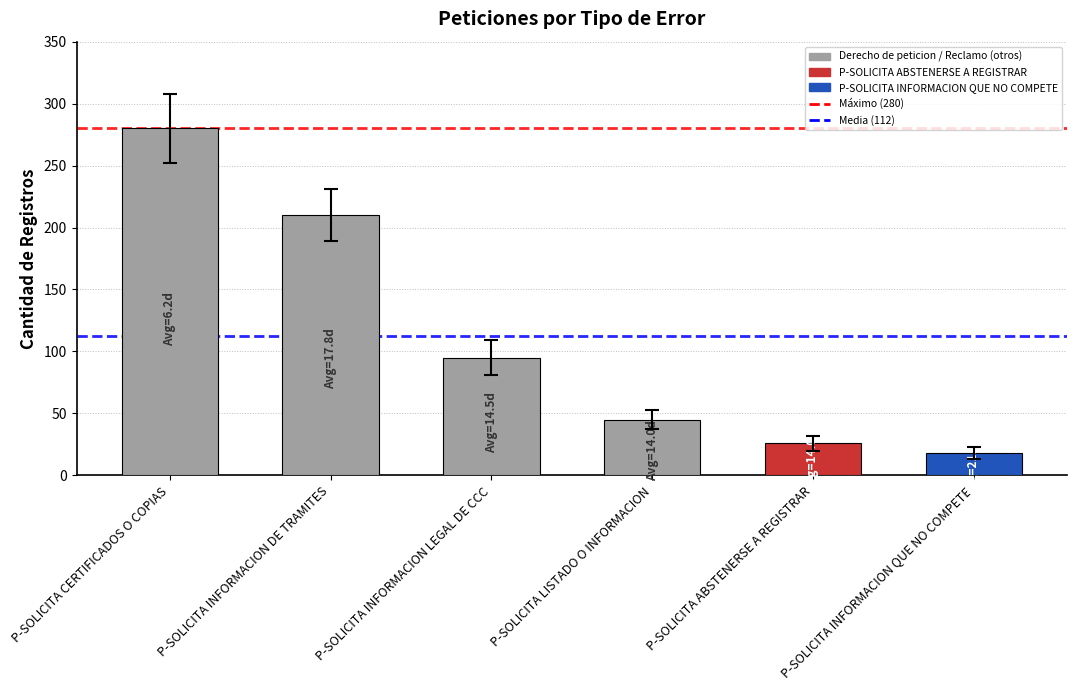

At which label does the data first exceed 95?

P-SOLICITA CERTIFICADOS O COPIAS